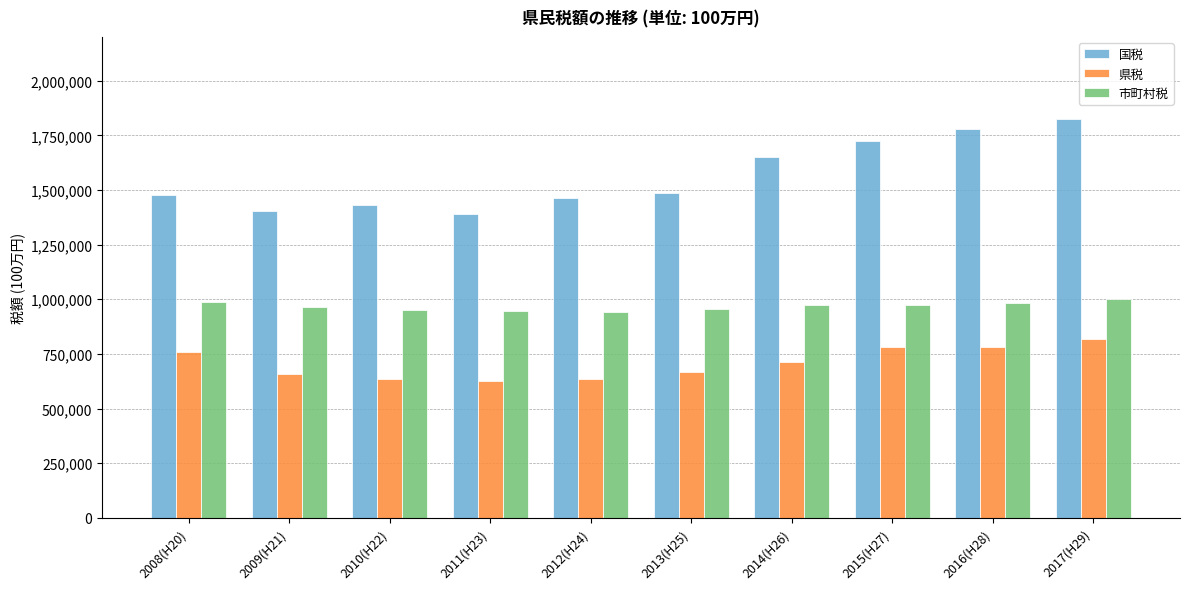

What is the difference between the second highest and second lowest values in the 市町村税 series?

41190